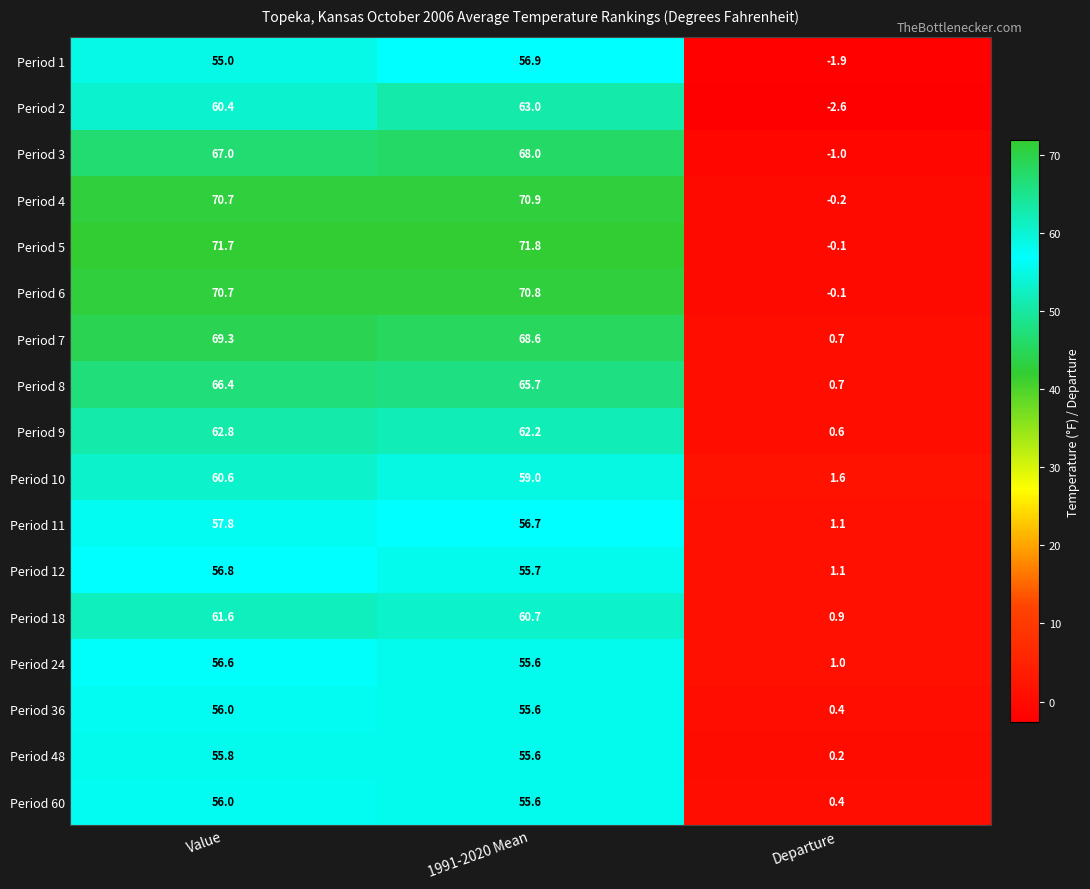

List the labels in order of Period 4 value, largest first.

1991-2020 Mean, Value, Departure